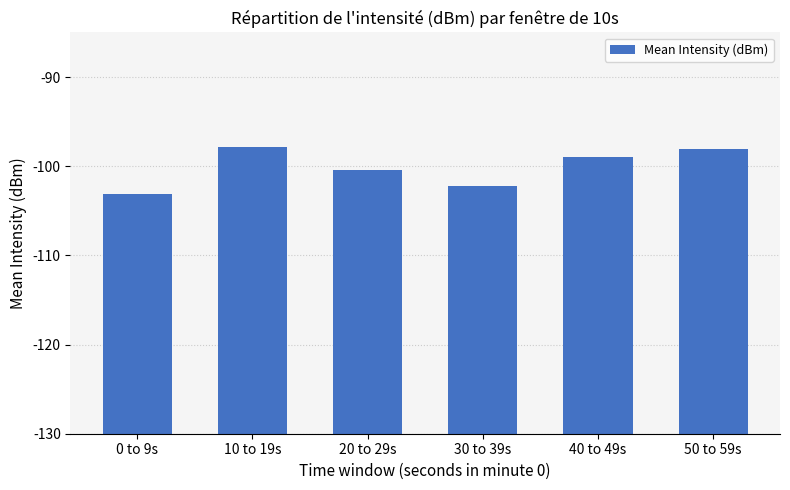

At which label does the data first exceed 31?

10 to 19s